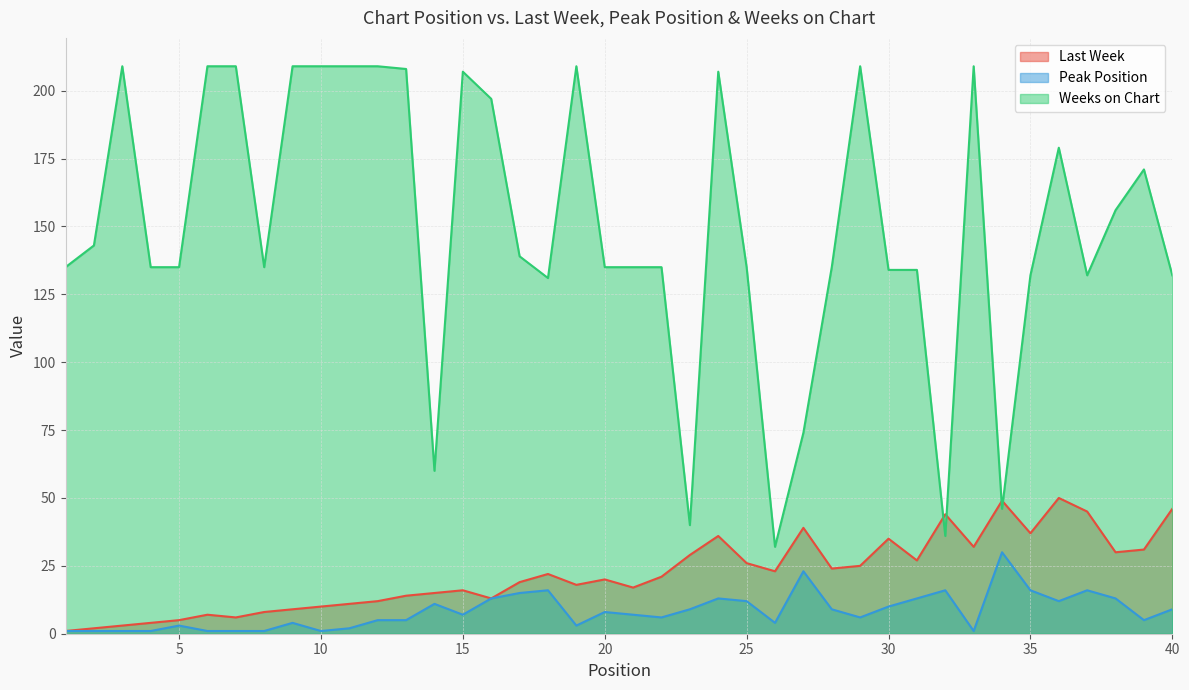

At which category is the sum across all series the highest?

24